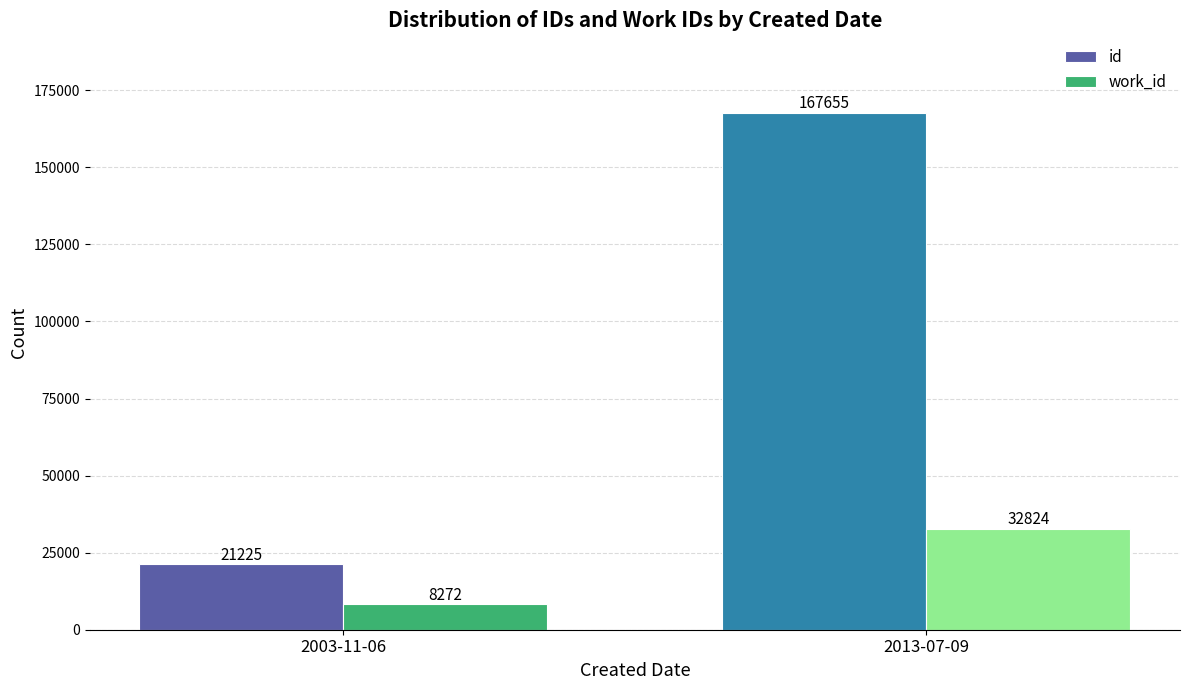

What is the difference between the maximum and minimum values in the id series?

146430